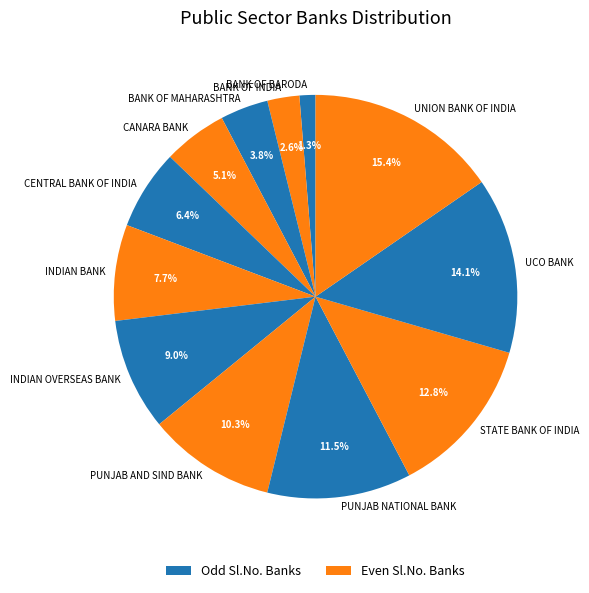

What is the smallest slice in the pie chart?

BANK OF BARODA